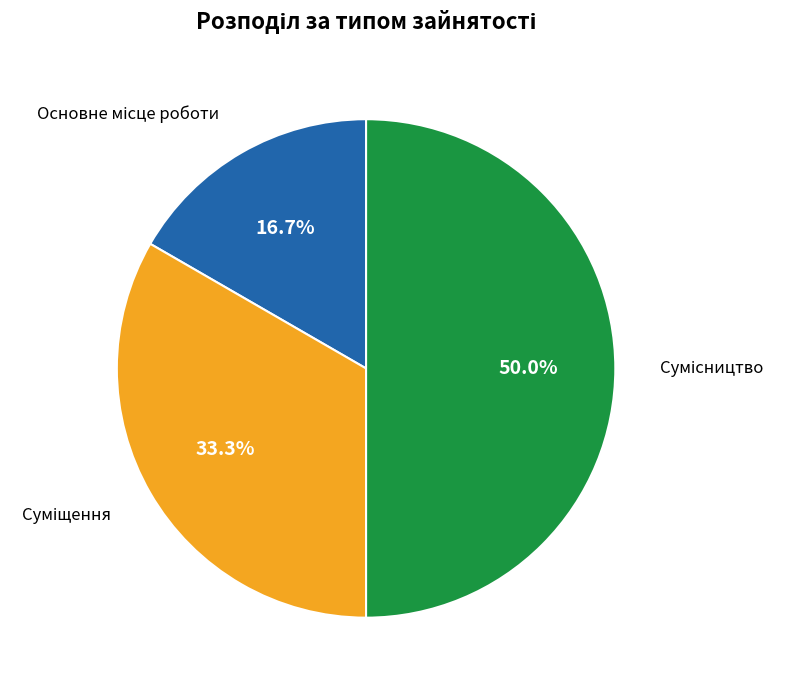

Count the number of slices in the pie.

3